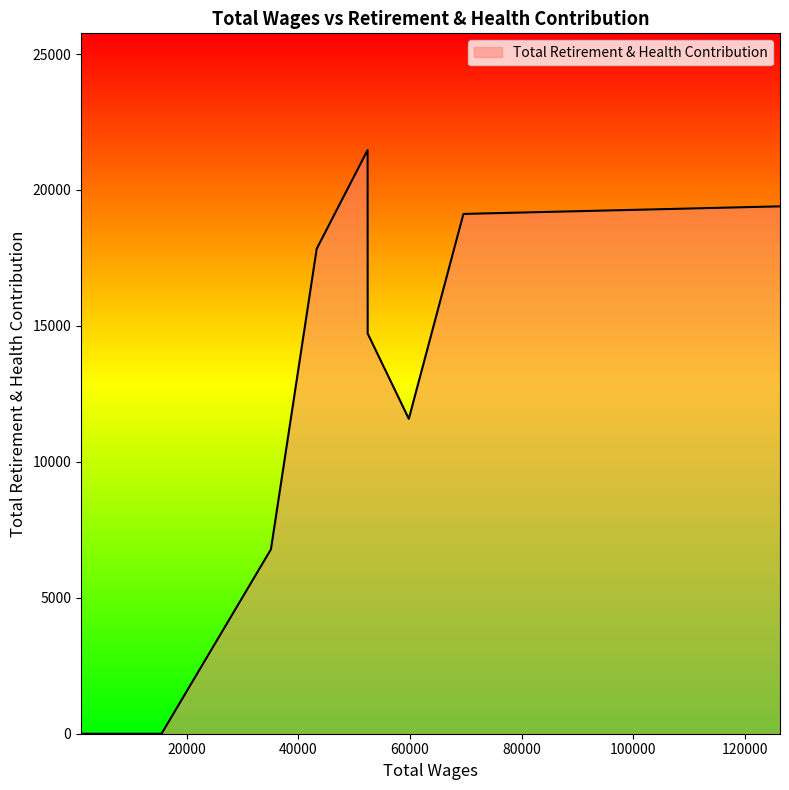

How many values are between 0 and 14721?

14